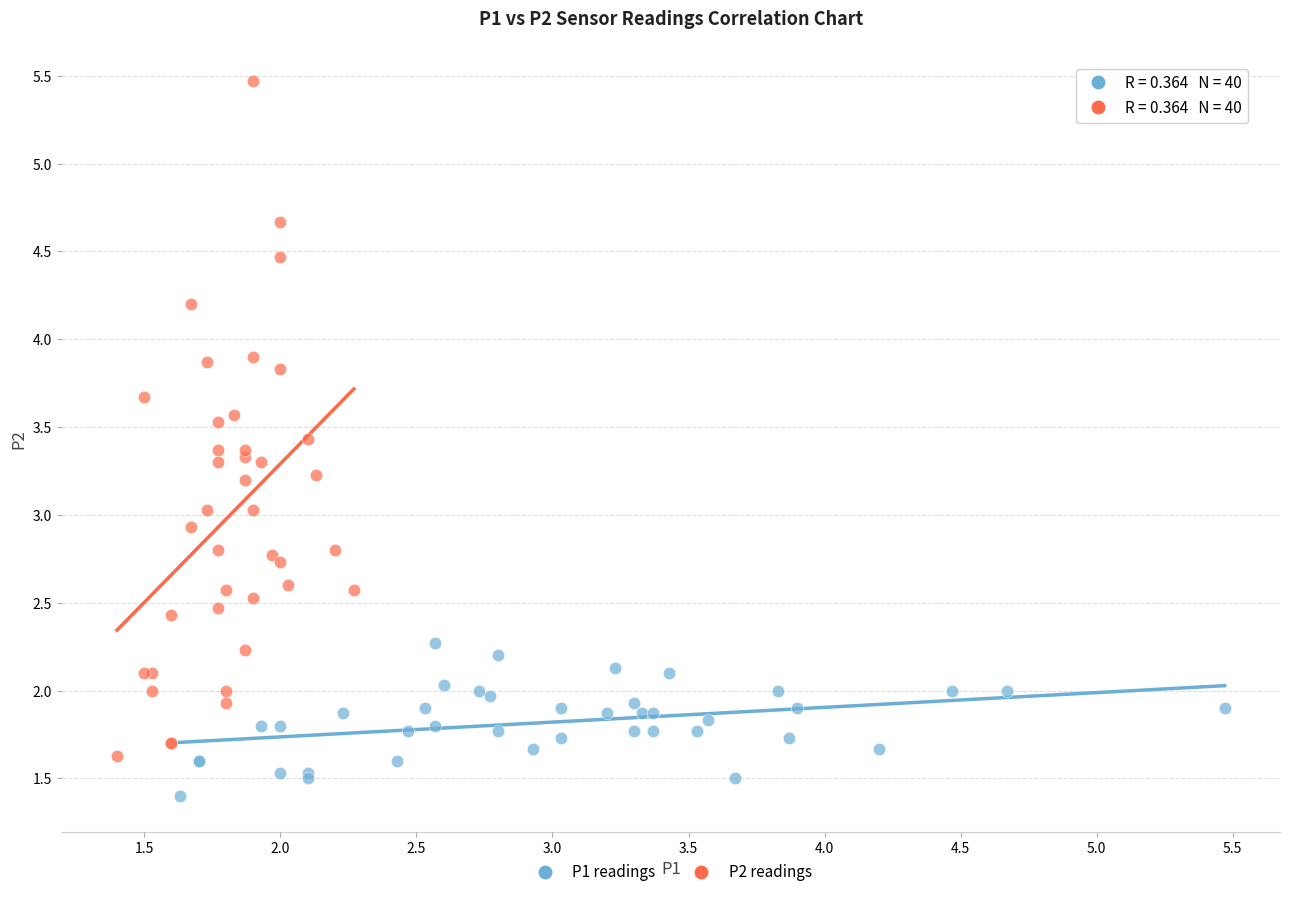

Which series contains the highest Y value?

P2 readings